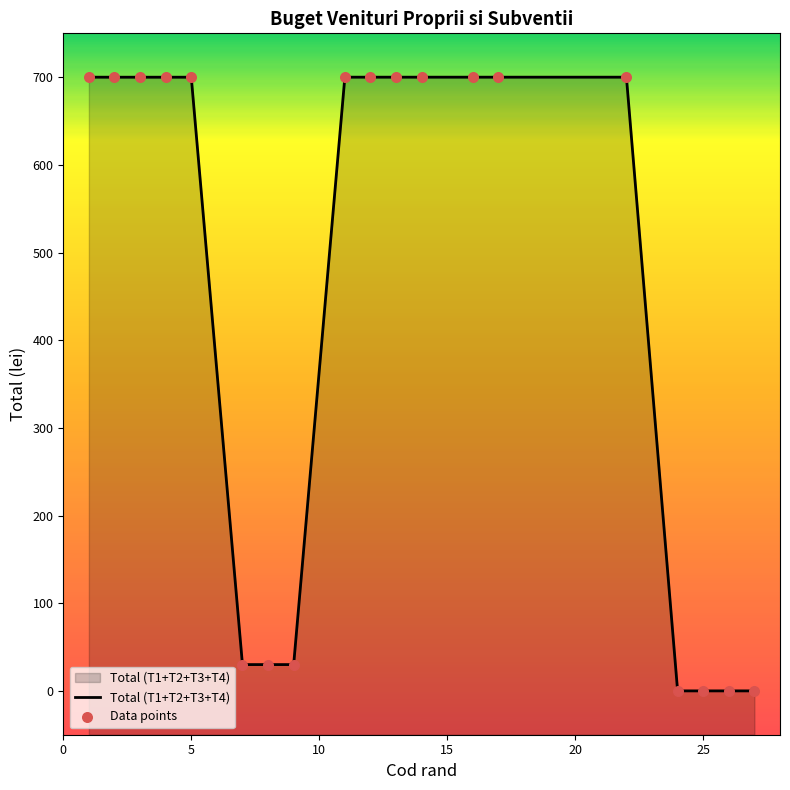

Which series reaches the minimum Y coordinate?

Total (T1+T2+T3+T4)